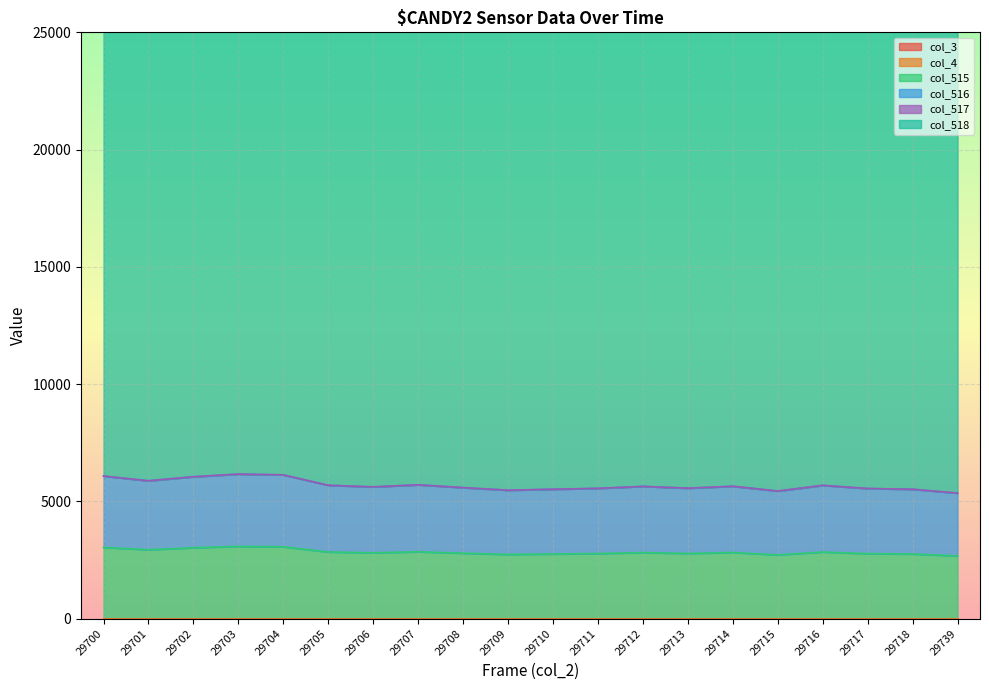

At which category does col_518 reach its first local peak?

29701